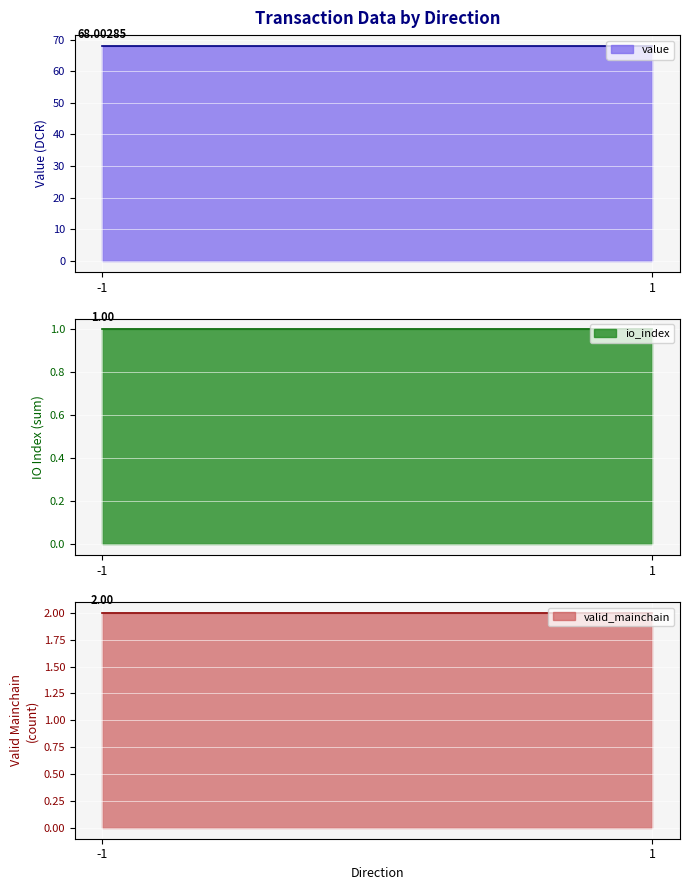

After their last crossing, which series has the higher values: value or valid_mainchain?

value